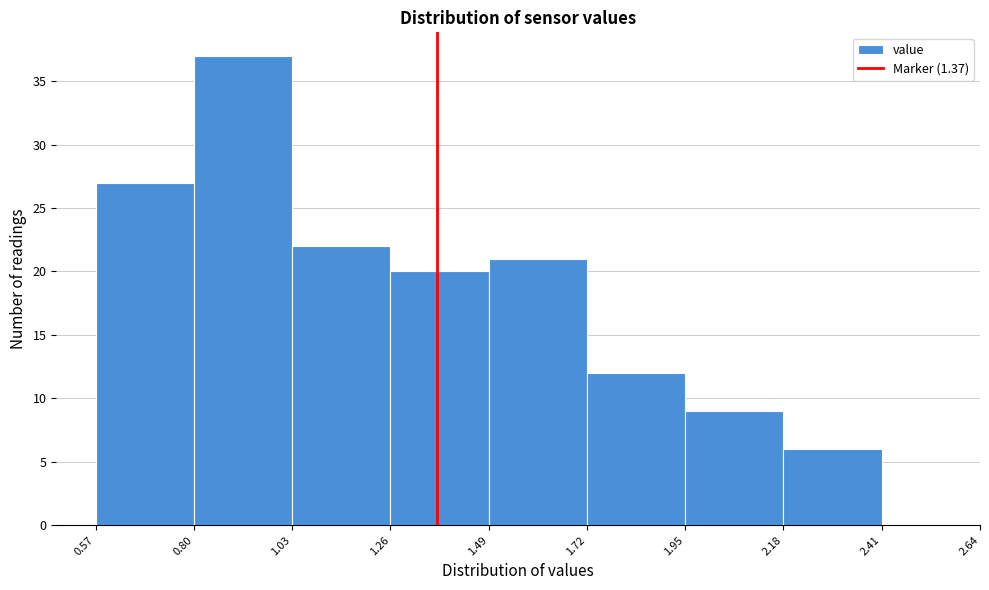

Over which range of the x-axis is the bar tallest?

0.80 to 1.03